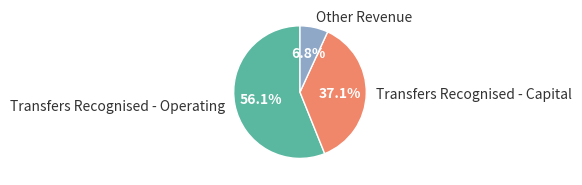

Does Transfers Recognised - Operating account for over 50% of the chart?

Yes